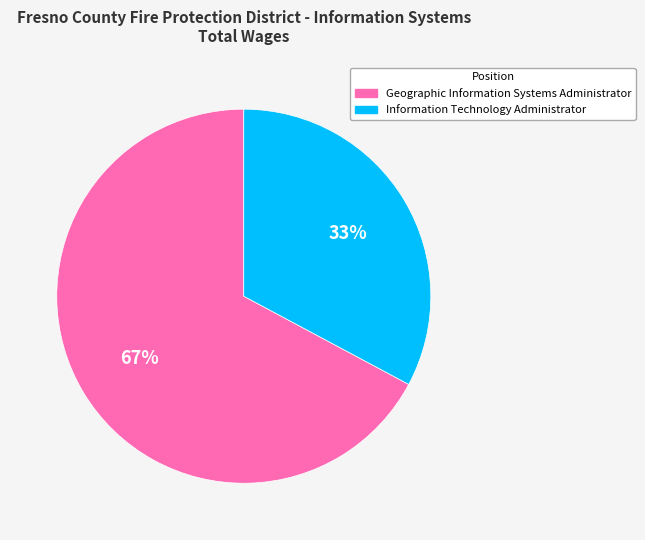

Do Geographic Information Systems Administrator and Information Technology Administrator together represent more than half of the pie?

Yes